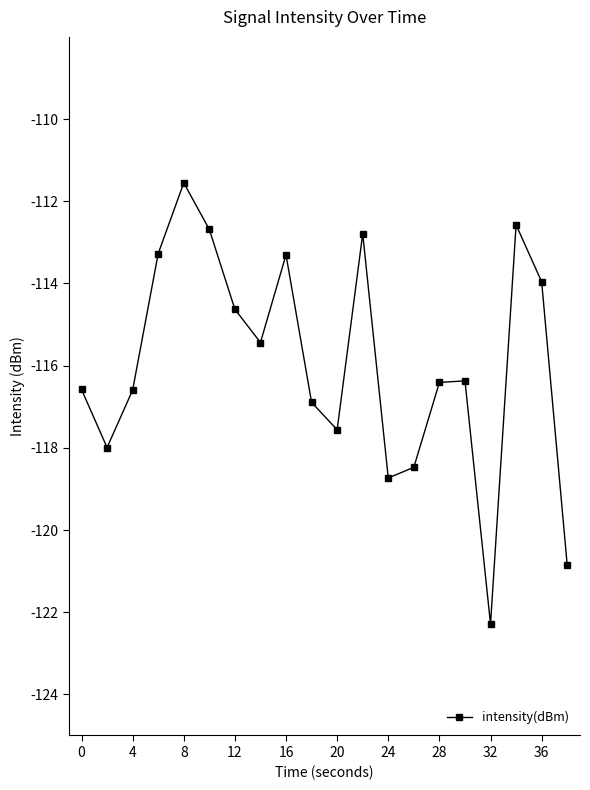

True or false: there are more than 2 points higher than both neighbors.

True